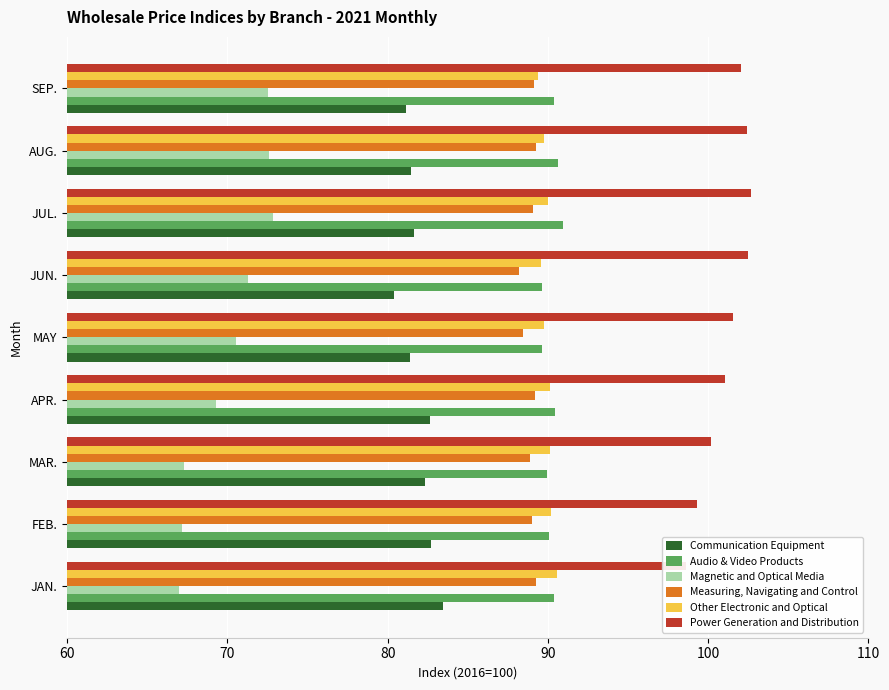

Is it true that Other Electronic and Optical equals 124.6 at FEB.?

False